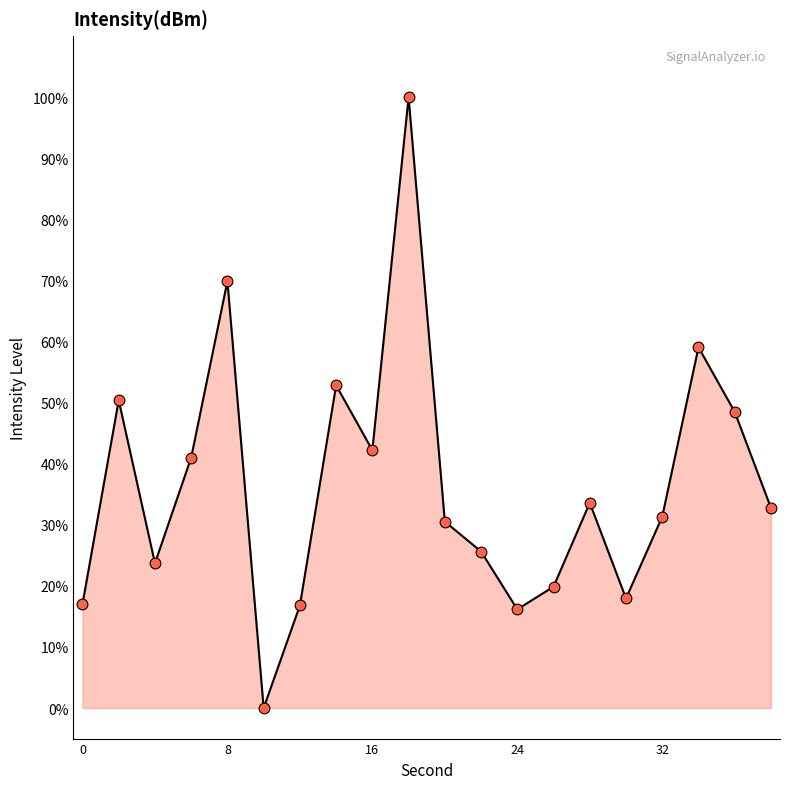

What is the greatest value displayed?

100.0